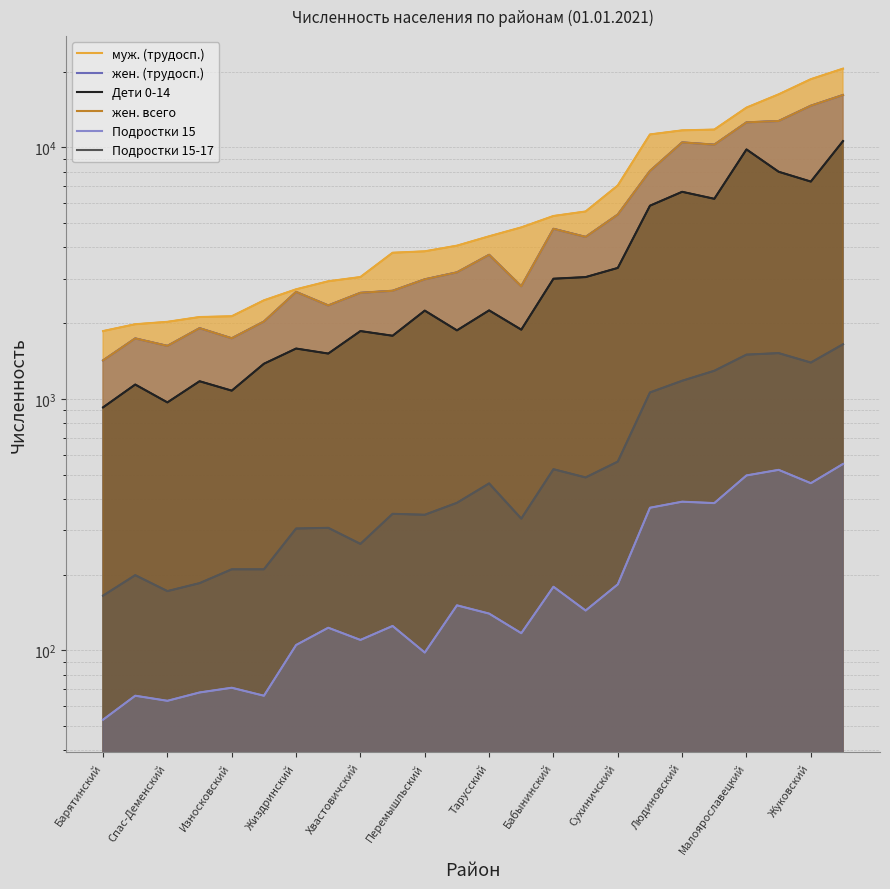

At which category is the sum across all series the highest?

23